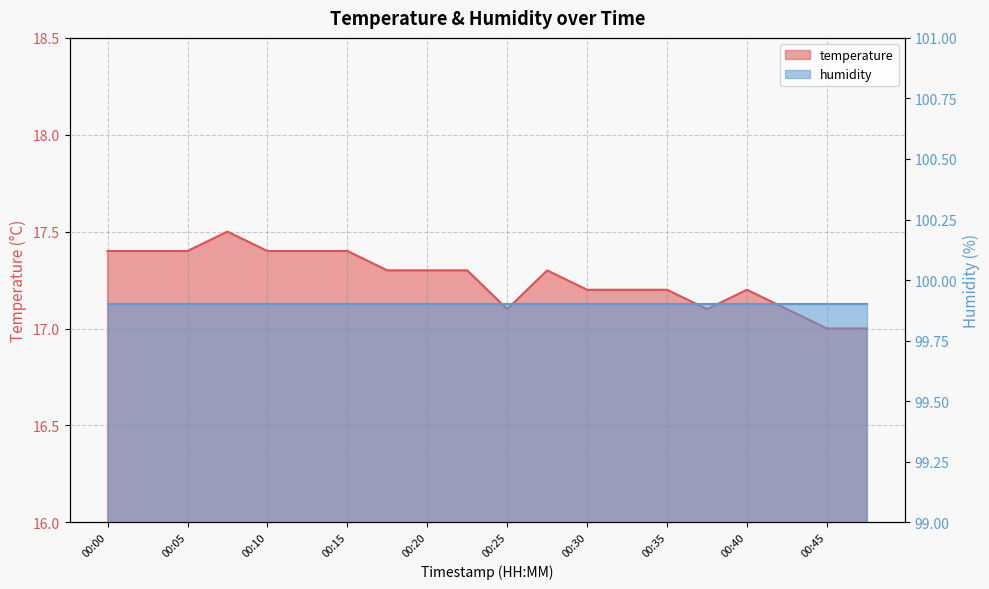

Which has a higher value, 00:25 or 00:00?

00:00